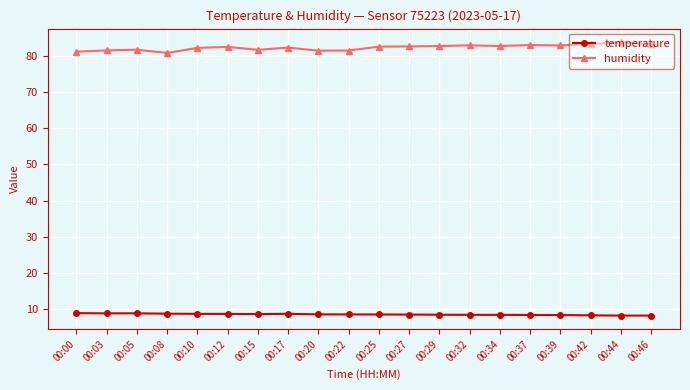

What is the smallest value displayed?

8.3